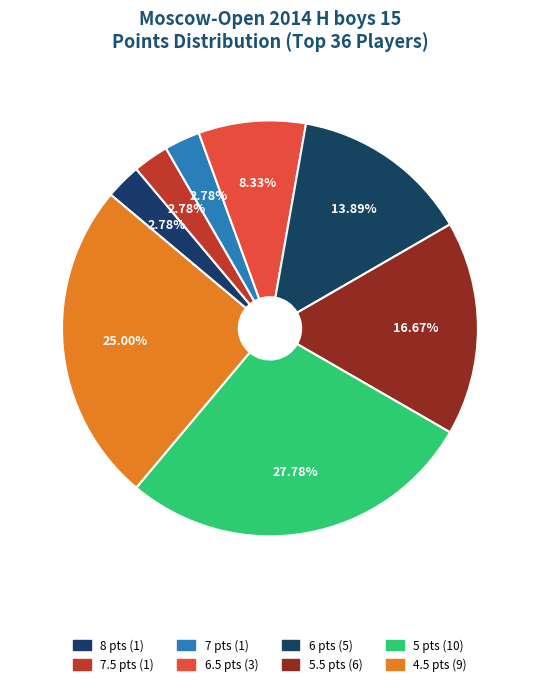

How many slices are in this pie chart?

8